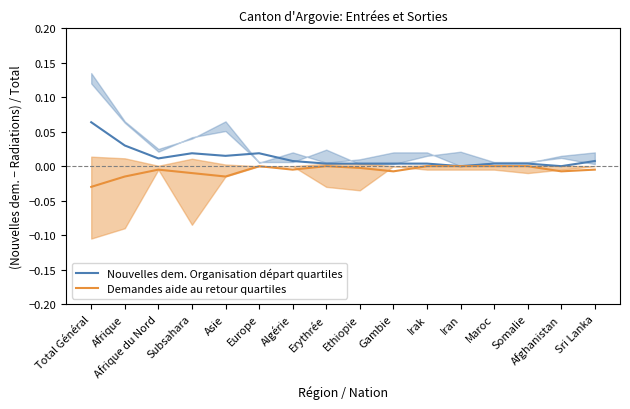

Does the chart have visible grid lines?

No